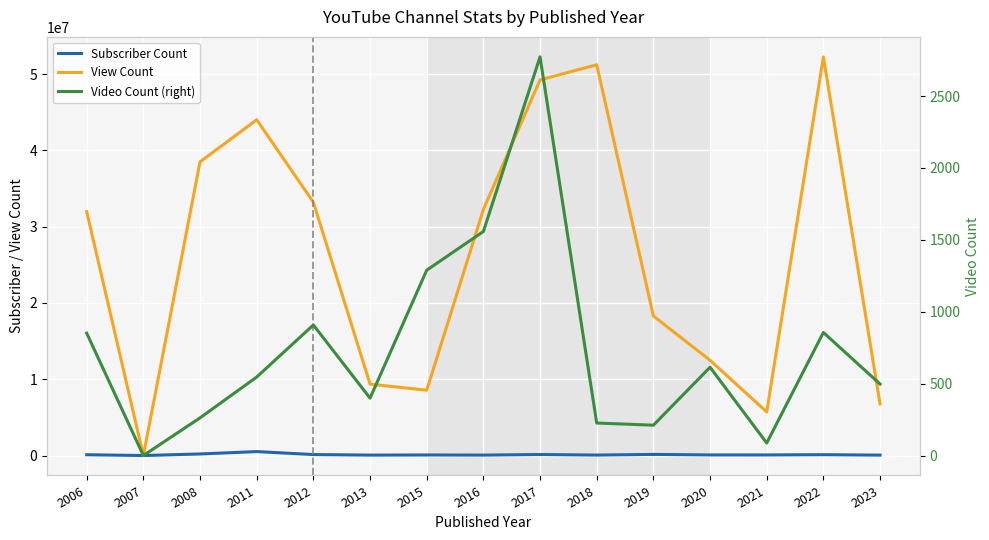

Reading right to left, what are all the values shown in this chart?

Subscriber Count: 55500	110000	76500	79200	146000	60200	132000	56600	73900	56500	127000	517000	205000	0	103000
View Count: 6753600	52261878	5714629	12486193	18289828	51225785	49235194	32253656	8559781	9363918	33199578	44012743	38492258	0	31971007
Video Count (right): 497	856	87	614	211	226	2773	1558	1289	399	908	546	262	0	851